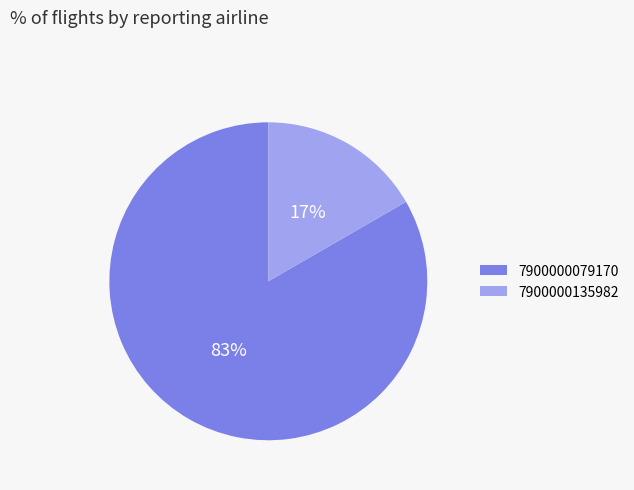

How many segments does this pie chart have?

2